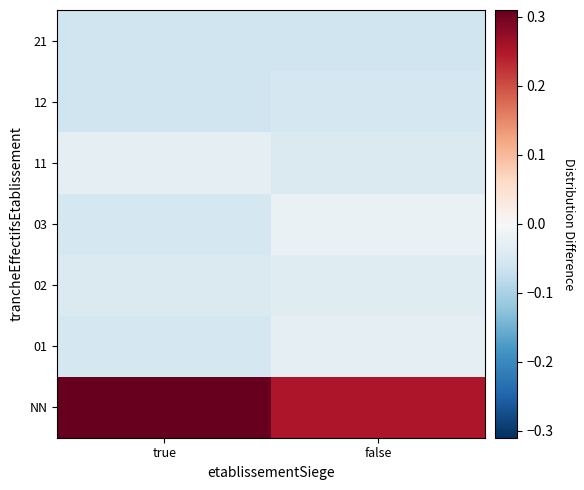

Count the number of categories in the chart.

2